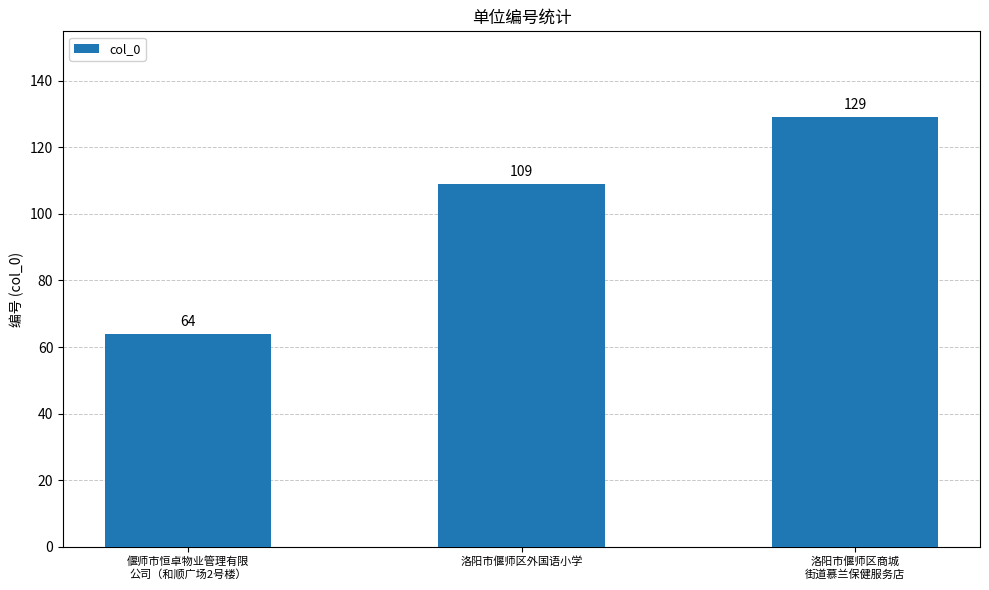

How many values are below 109?

1